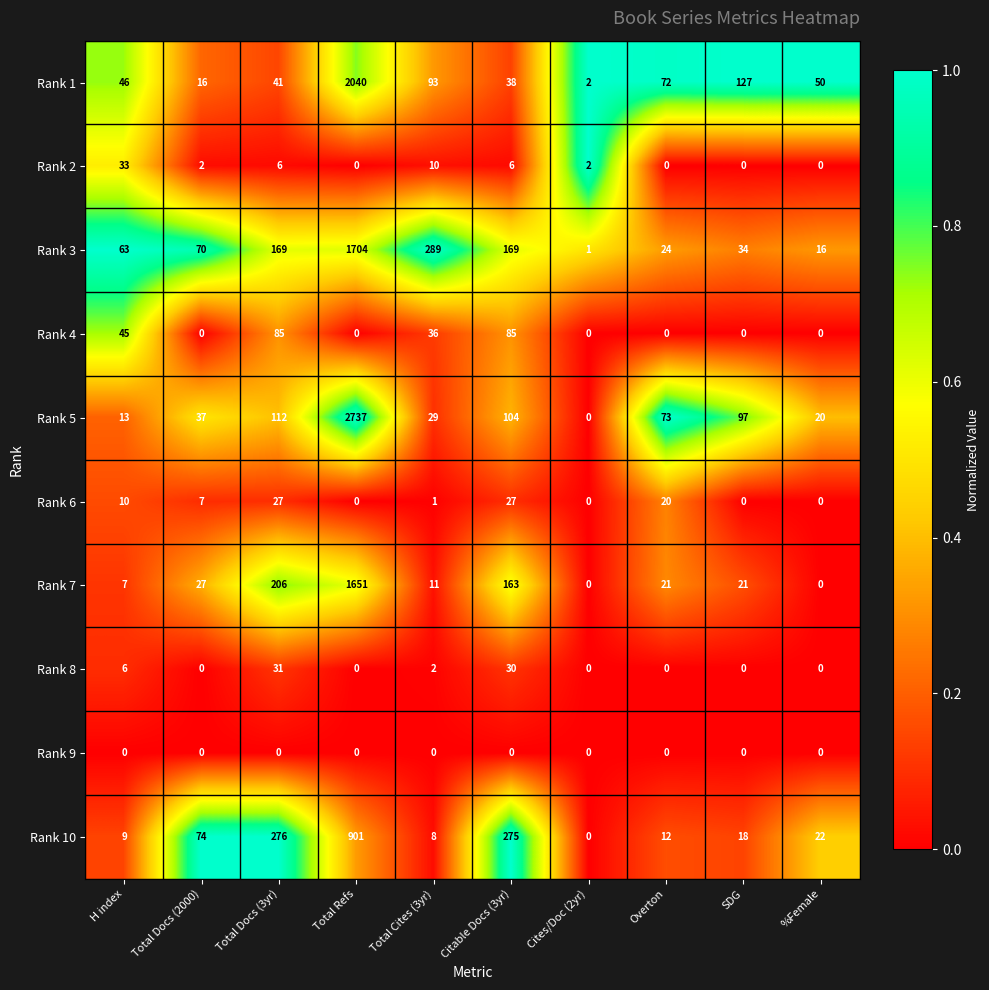

What is the greatest value displayed?

2737